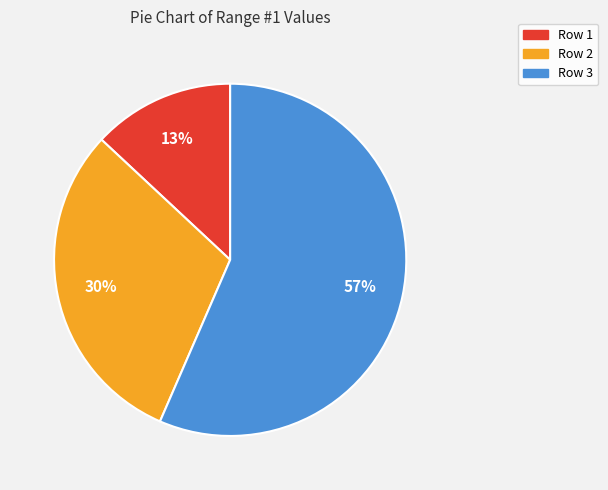

How many segments does this pie chart have?

3